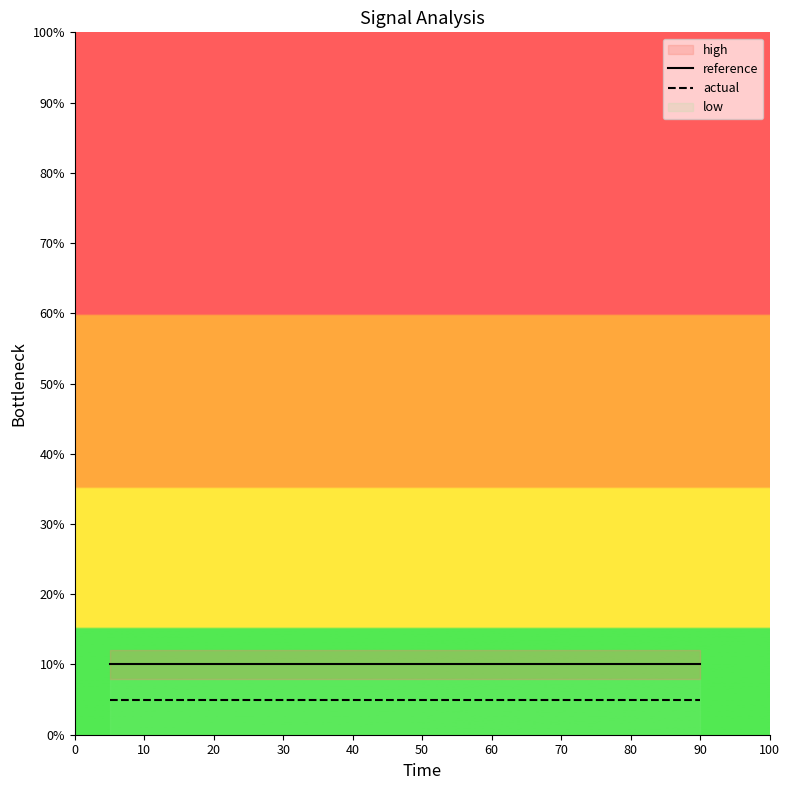

How many lines are shown in the chart?

2